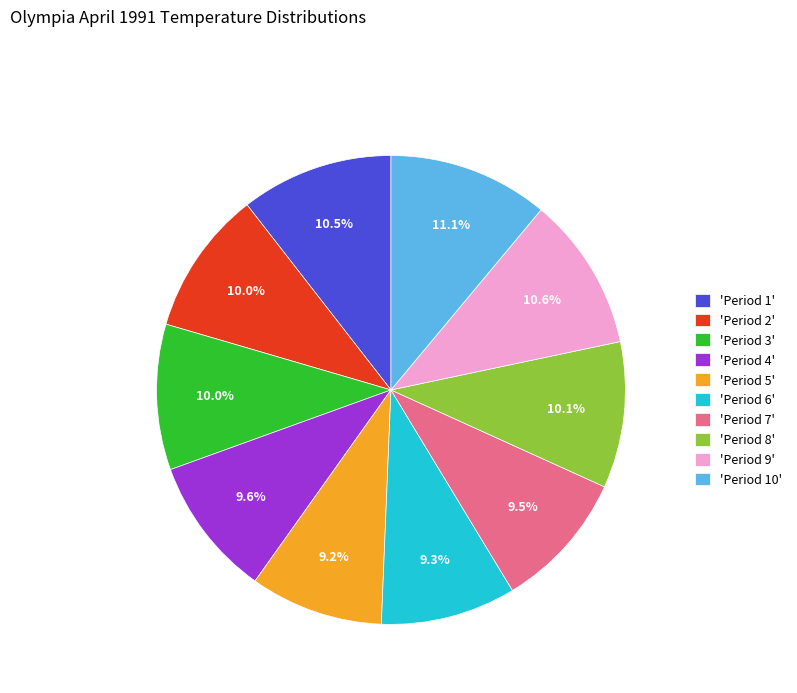

Combined, do 'Period 4' and 'Period 1' account for over 50%?

No